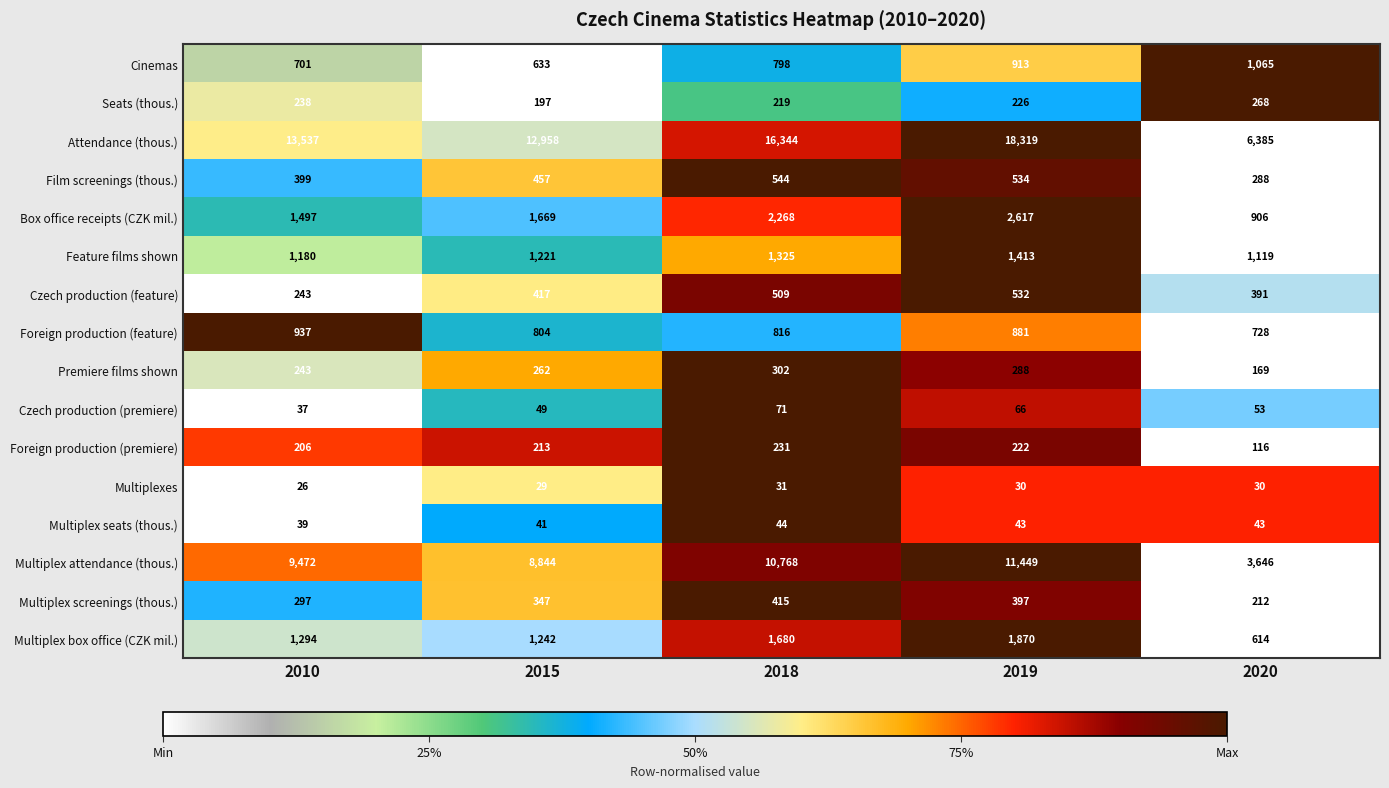

Which series changed the most between 2010 and 2020?

Attendance (thous.)